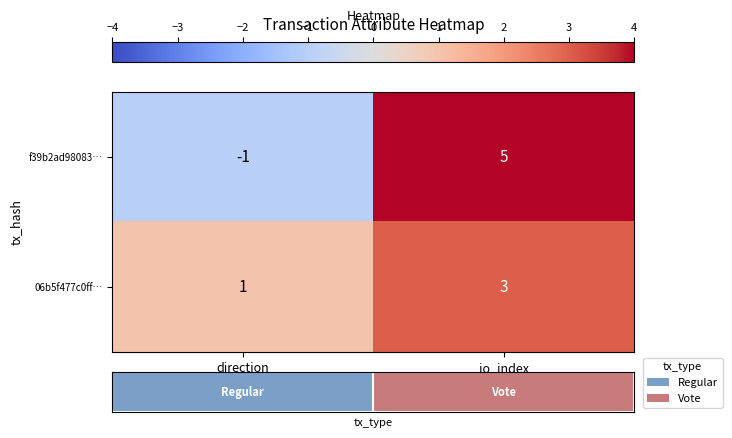

What is the difference between the f39b2ad98083… values at io_index and direction?

6